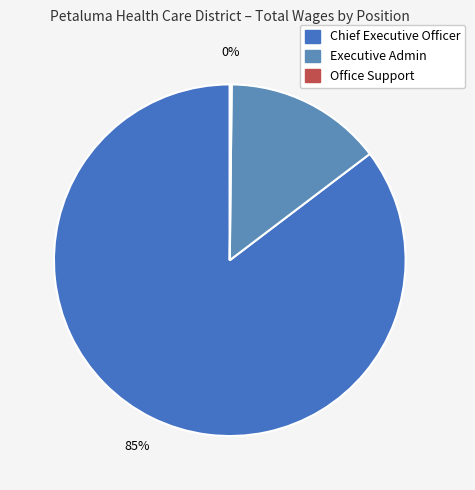

Does any single category account for the majority?

Yes